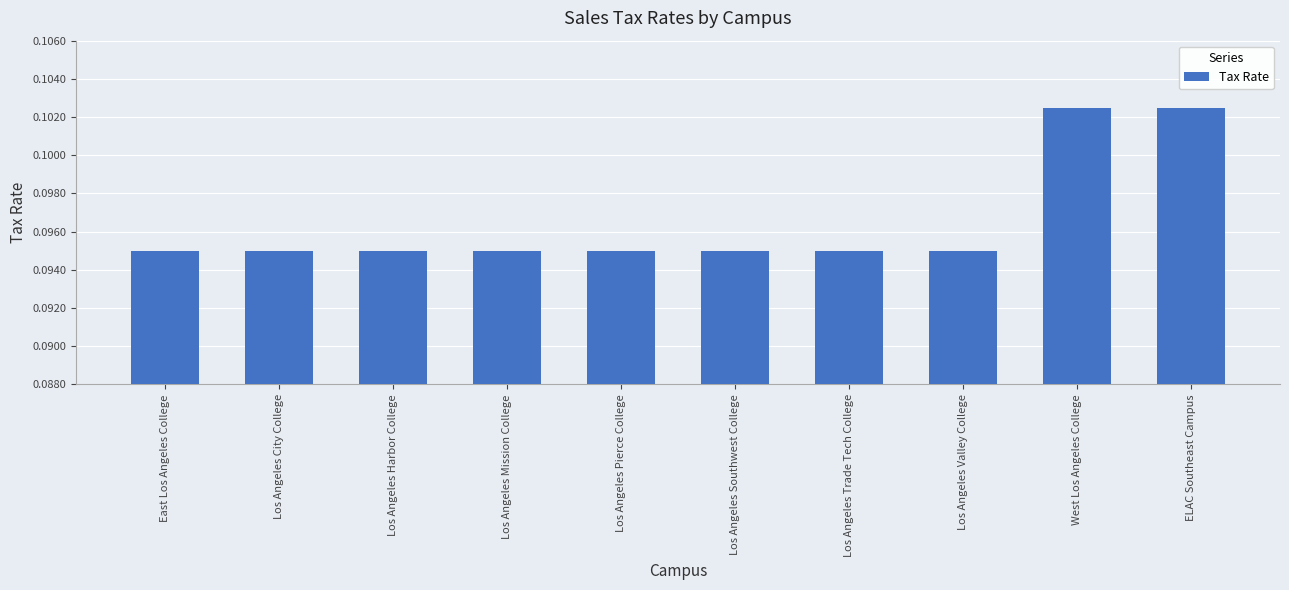

True or false: the data shows 0.0 at Los Angeles City College.

False